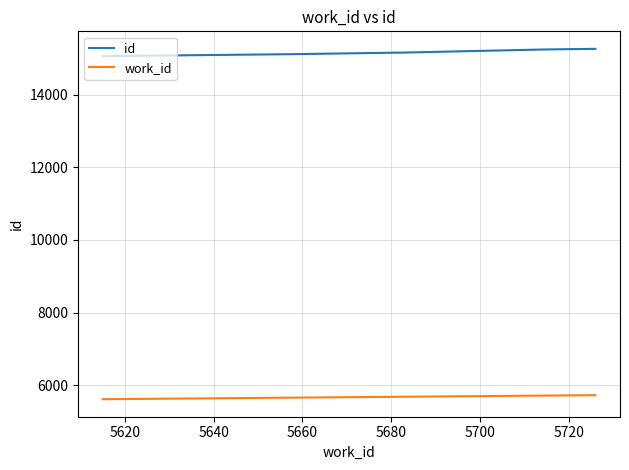

What is the sum of all work_id values?

28397